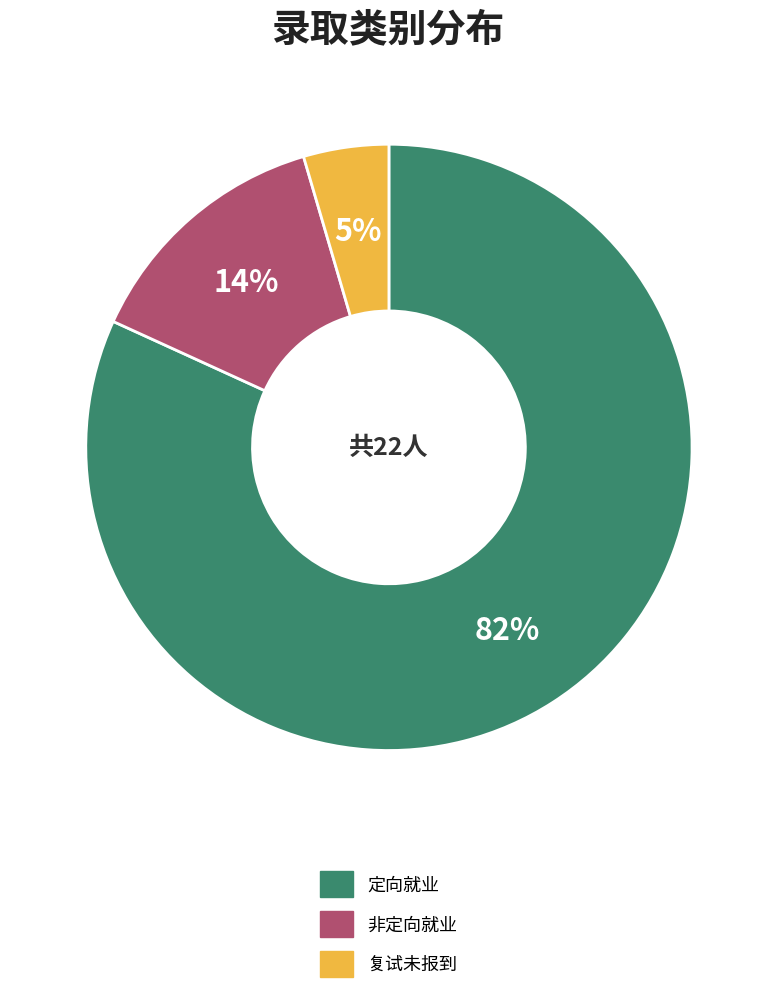

Is 复试未报到 the majority of the pie?

No